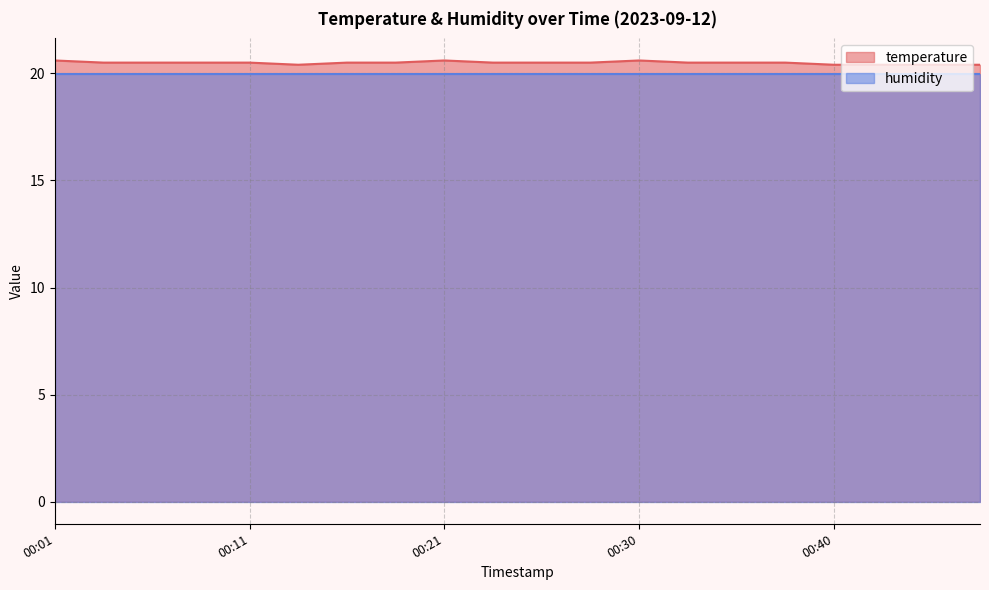

At which category does the data reach its first local peak?

00:21